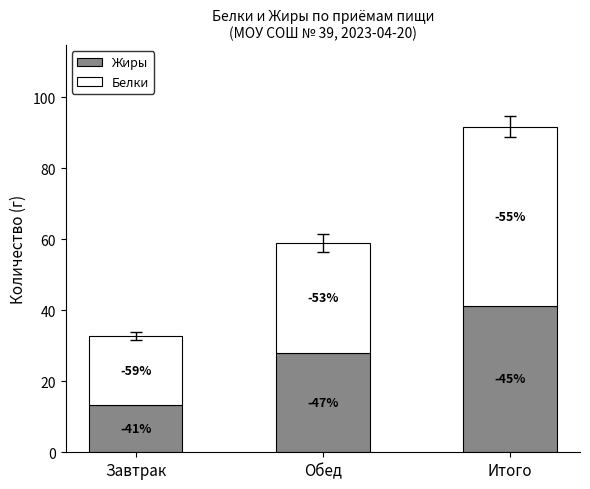

What are all the series names shown in the legend?

Жиры, Белки